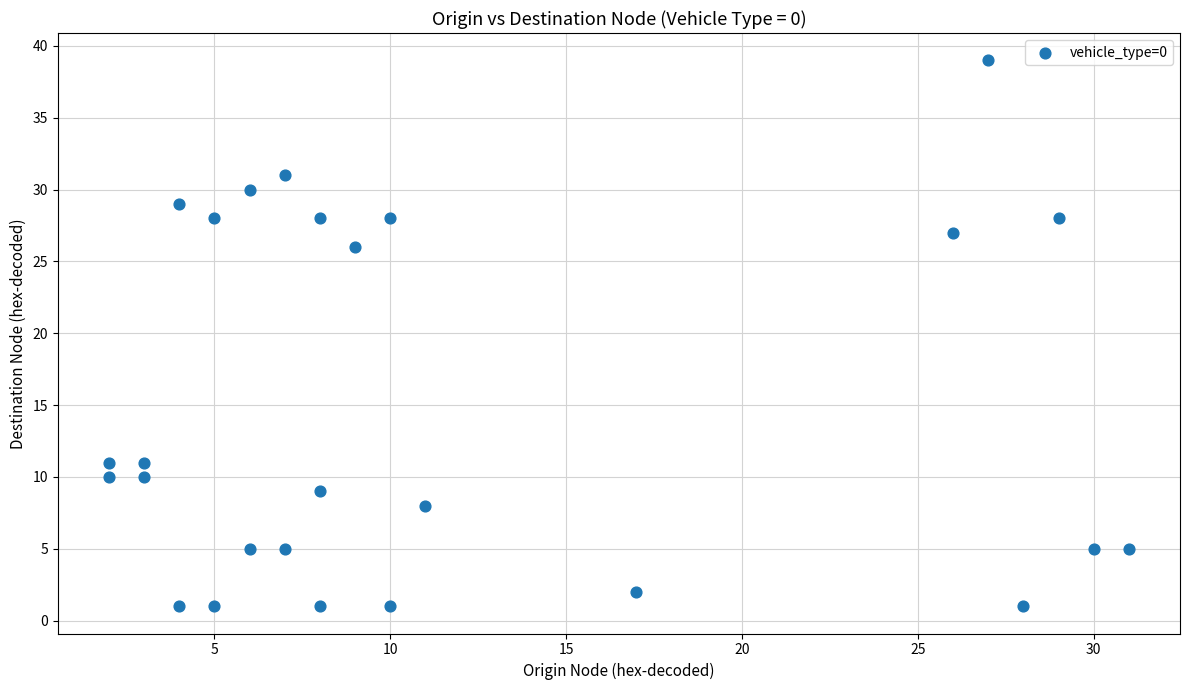

What Y value in the scatter plot is closest to 20?

26